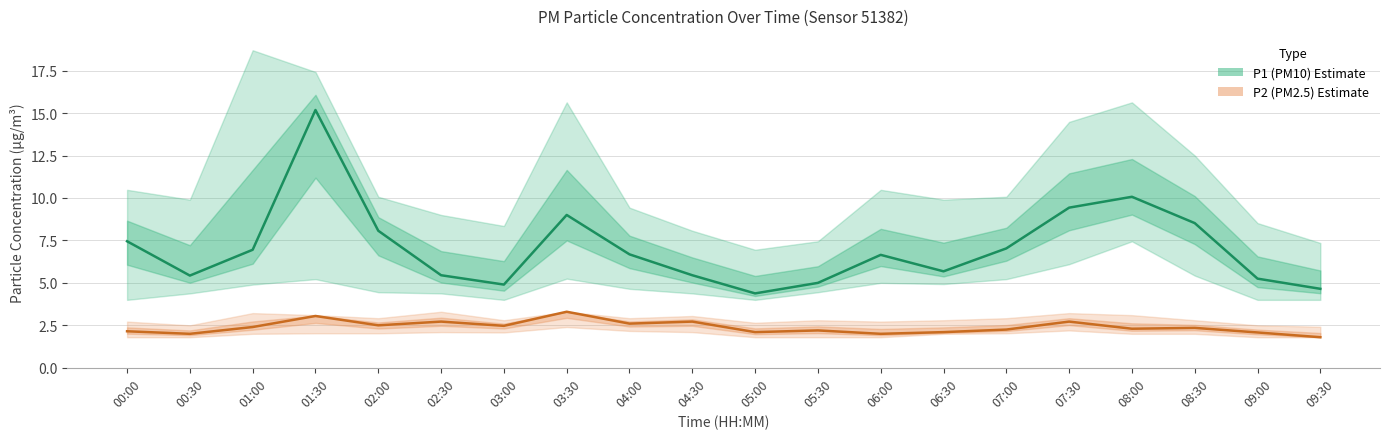

At which category does P1 (PM10) Estimate reach its first local valley?

00:30